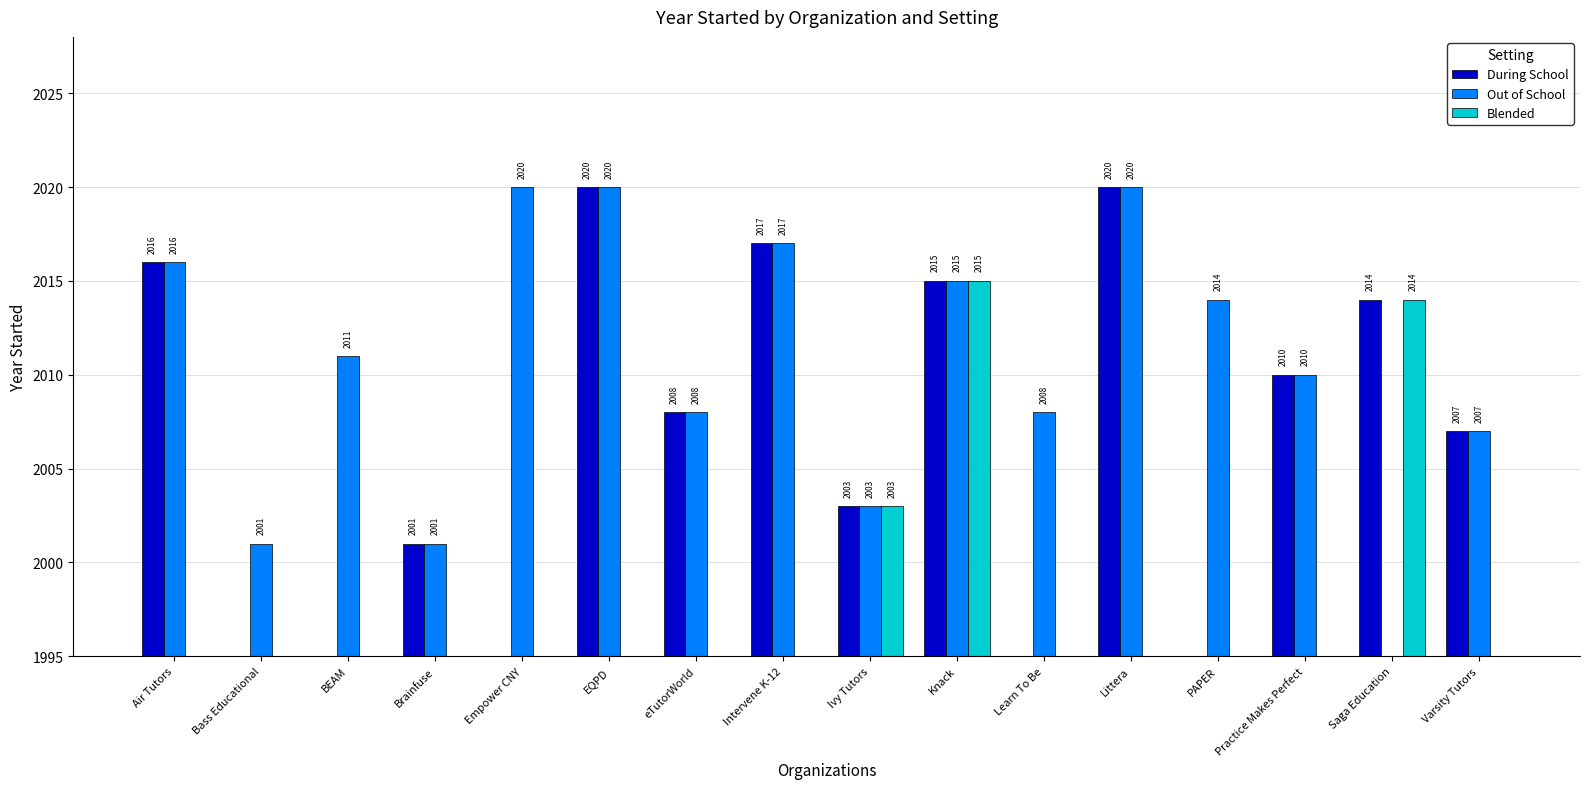

How many values in the During School series exceed 2008?

7